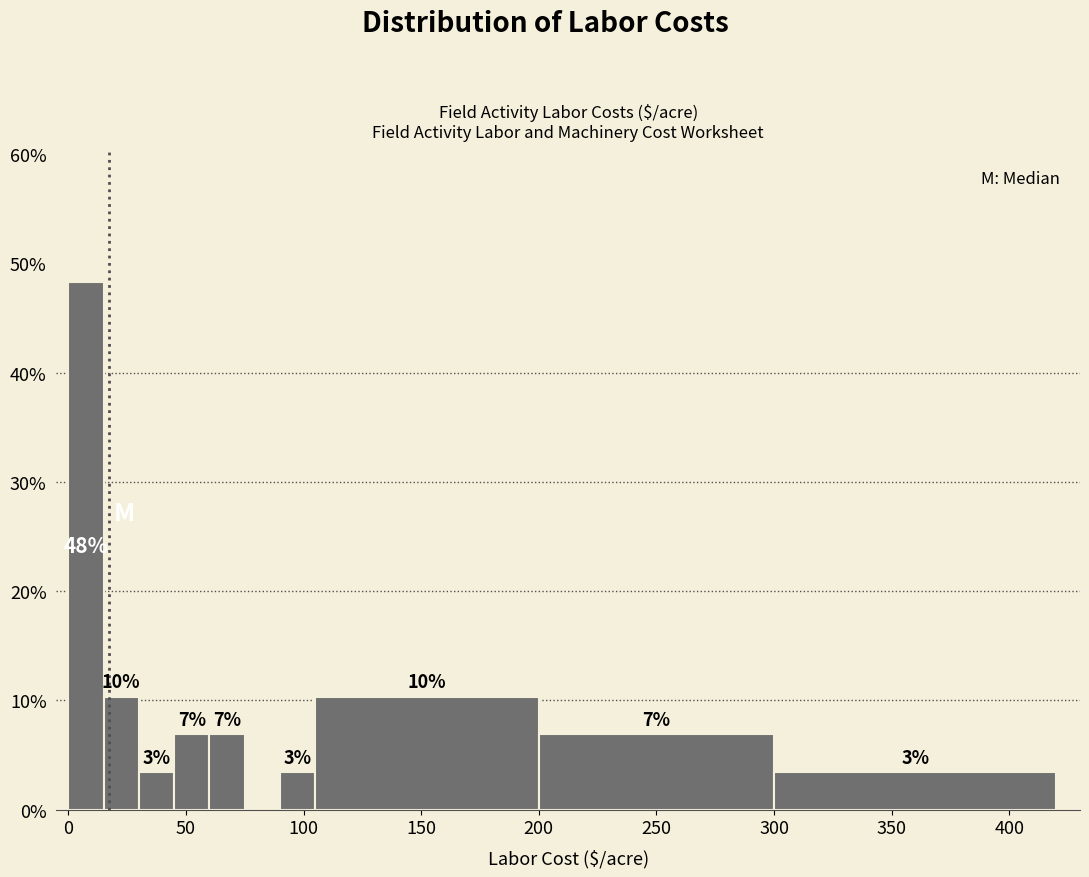

Read against the x-axis, roughly where is the centre of the tallest bar?

10